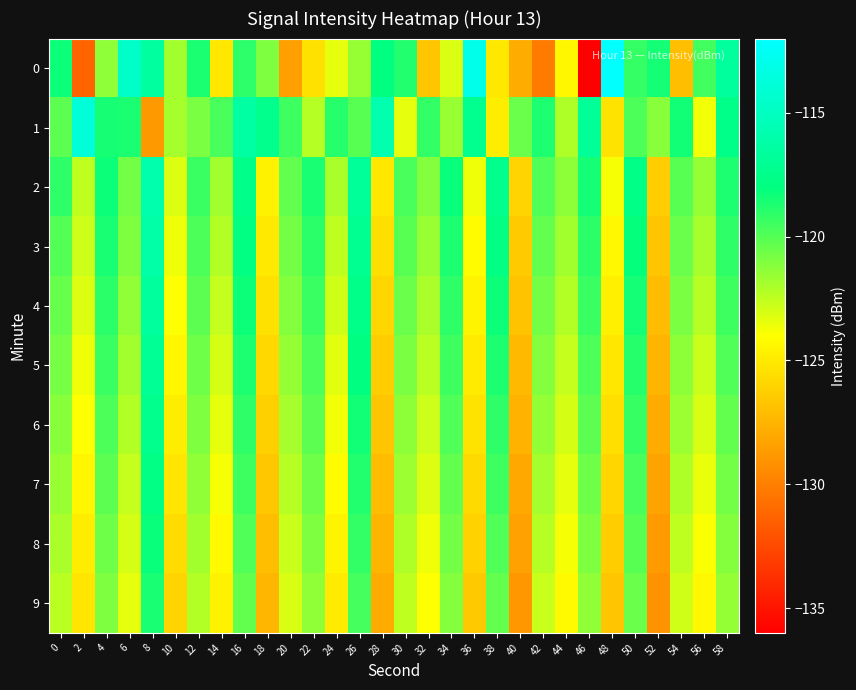

What is the minimum value shown in the chart?

-136.2